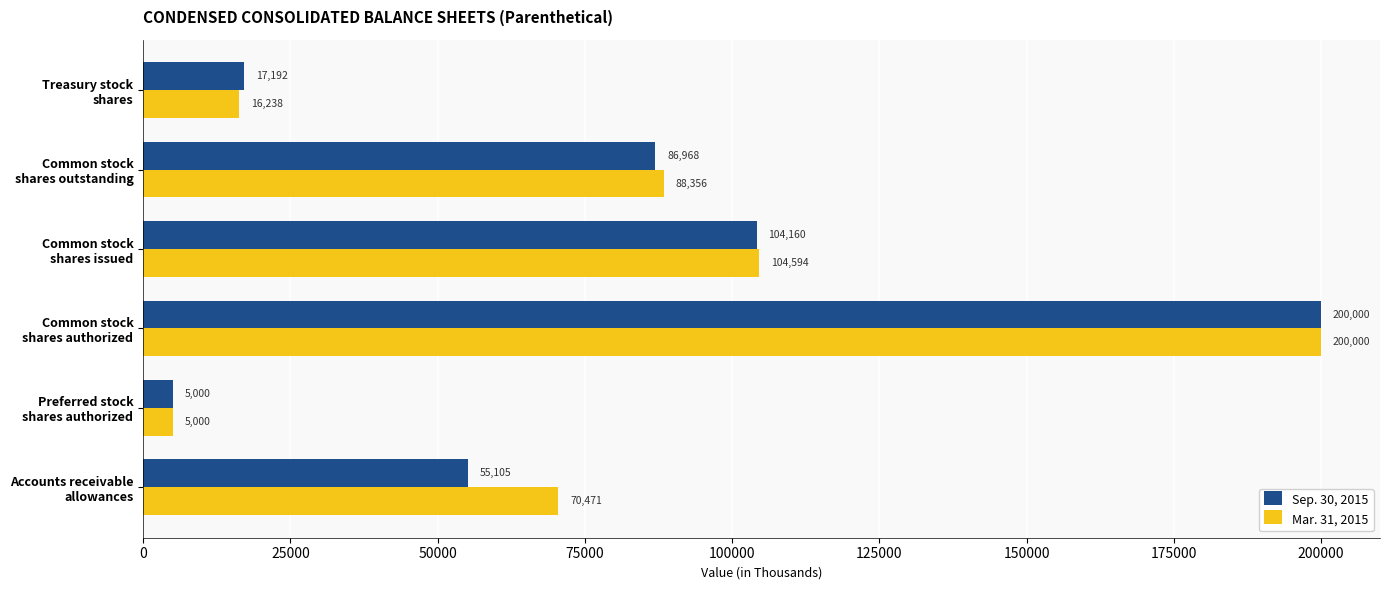

What is the smallest value displayed?

5000